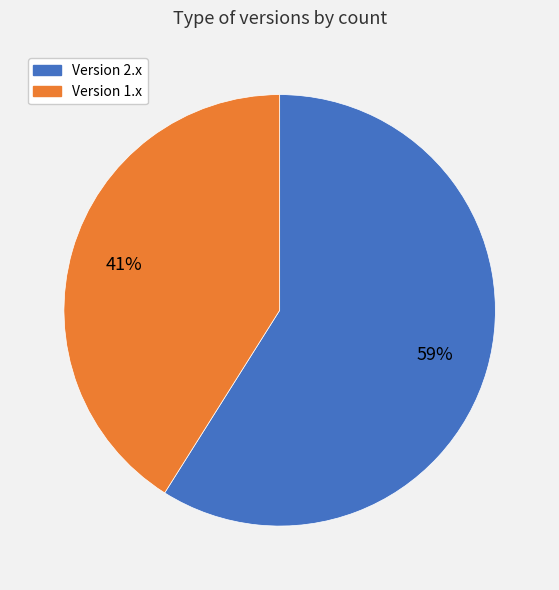

How many slices are in this pie chart?

2